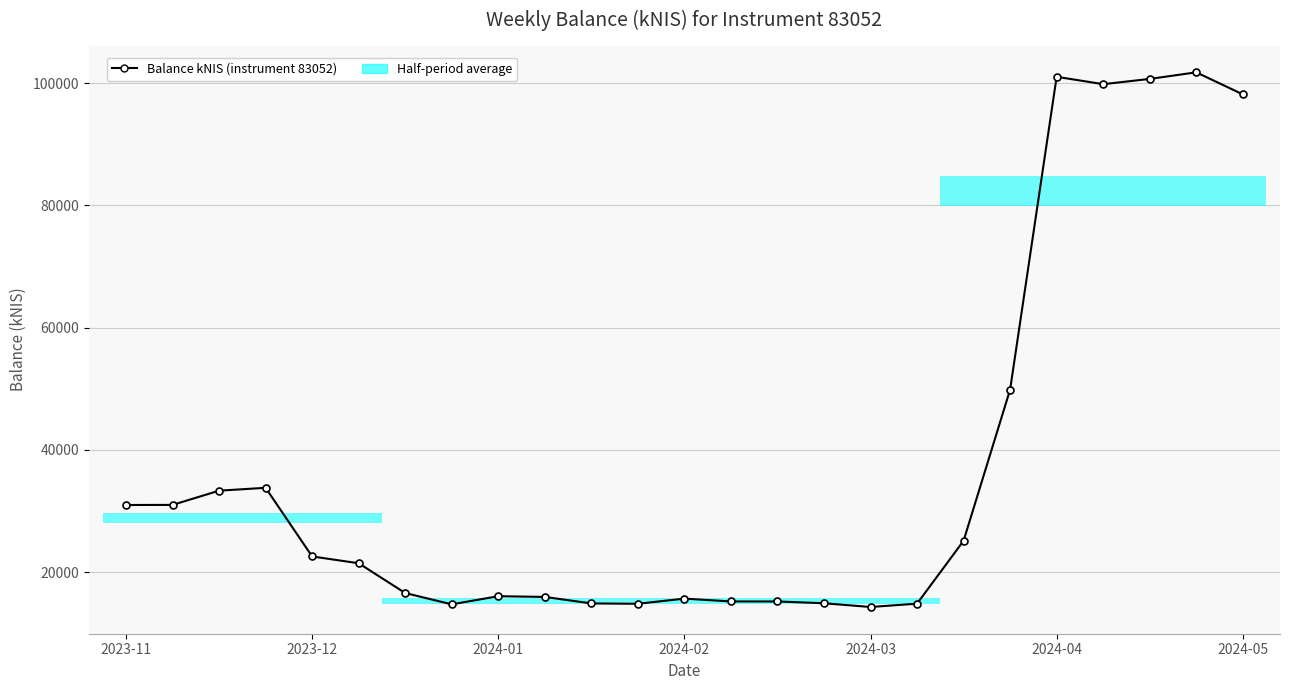

How many distinct data groups are displayed?

1